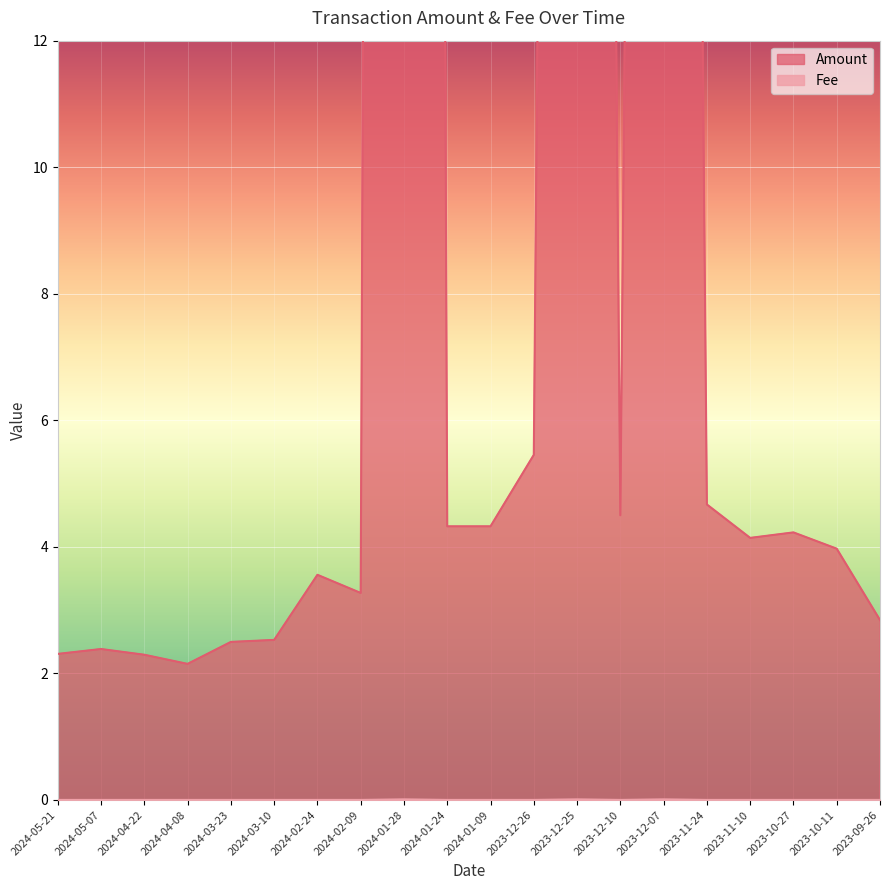

True or false: Amount and Fee cross at least once.

False